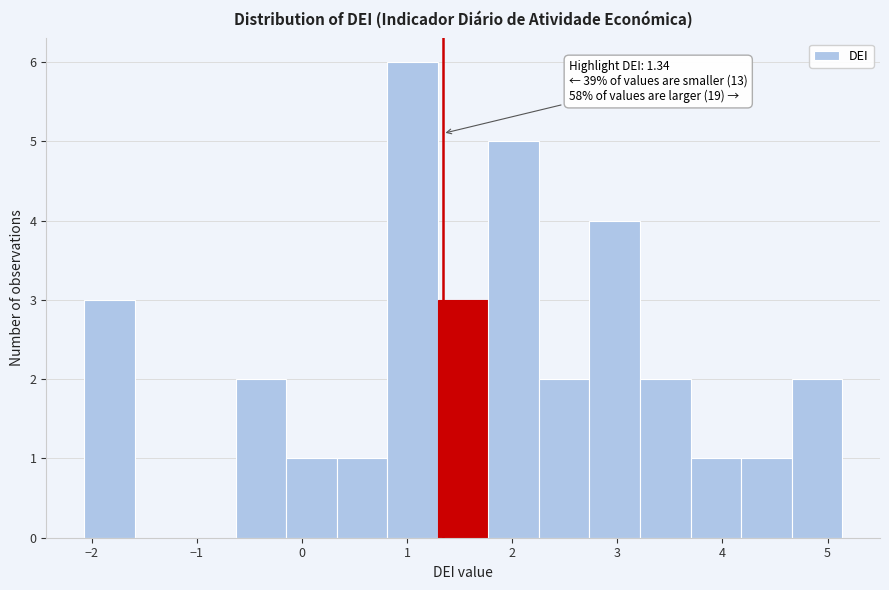

Which range on the x-axis has the tallest bar?

0.8 to 1.3